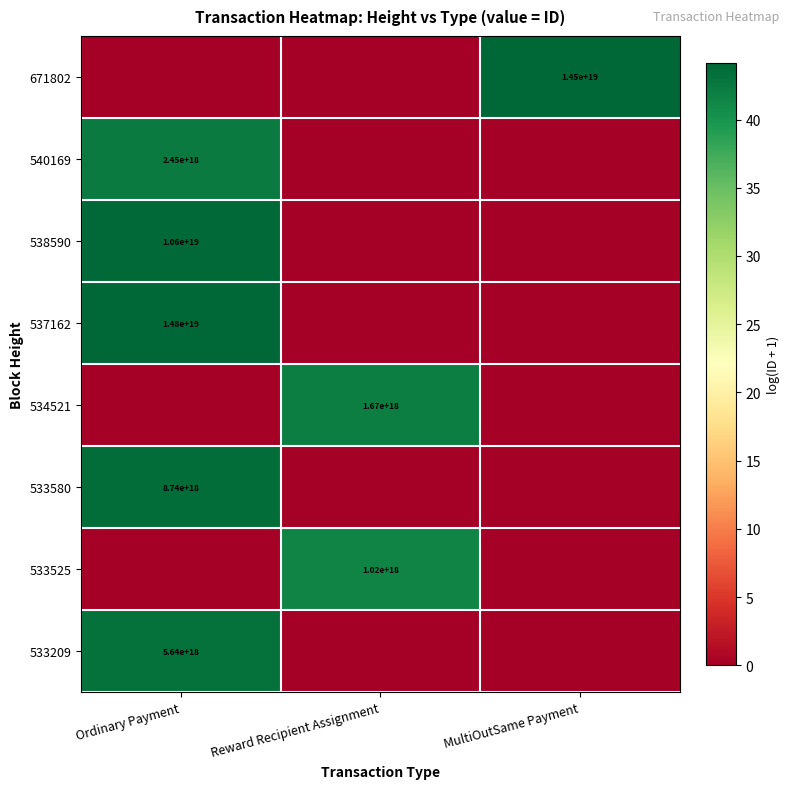

The value of 538590 at Ordinary Payment is 10600000000000000000. True or false?

True